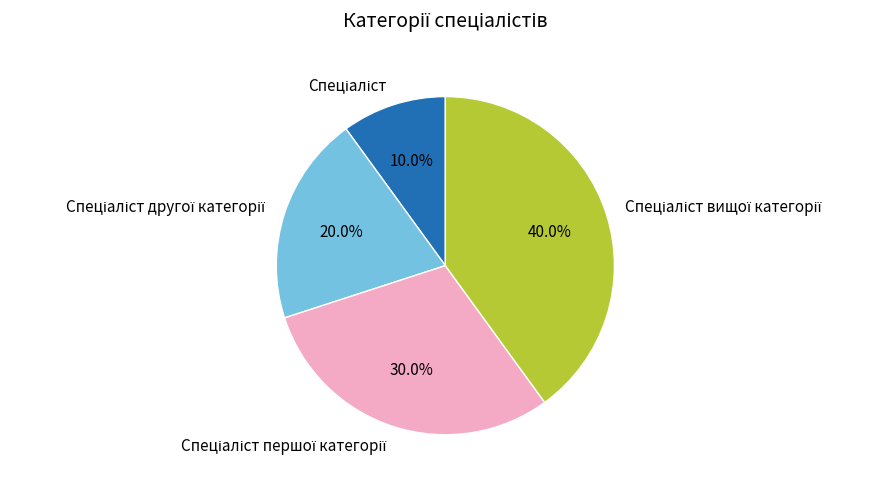

Is there any slice that represents more than half of the pie?

No